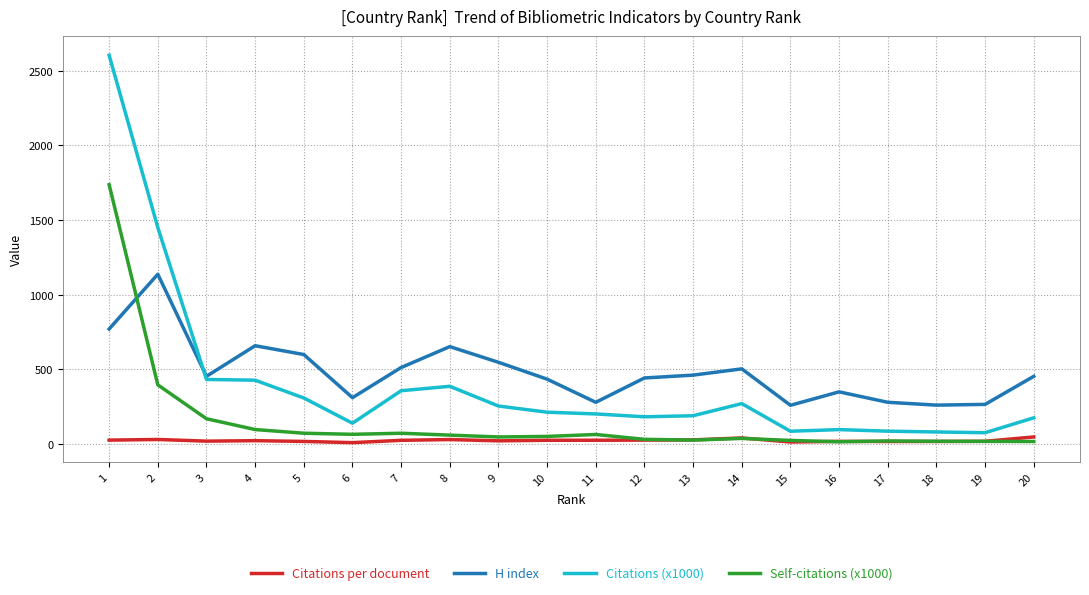

Which series has the widest spread of values?

Citations (x1000)